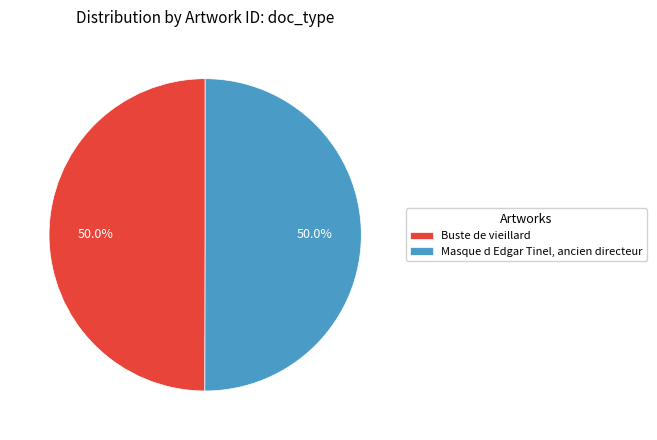

Approximately how many times larger is the value at Buste de vieillard compared to Masque d Edgar Tinel, ancien directeur?

1.0